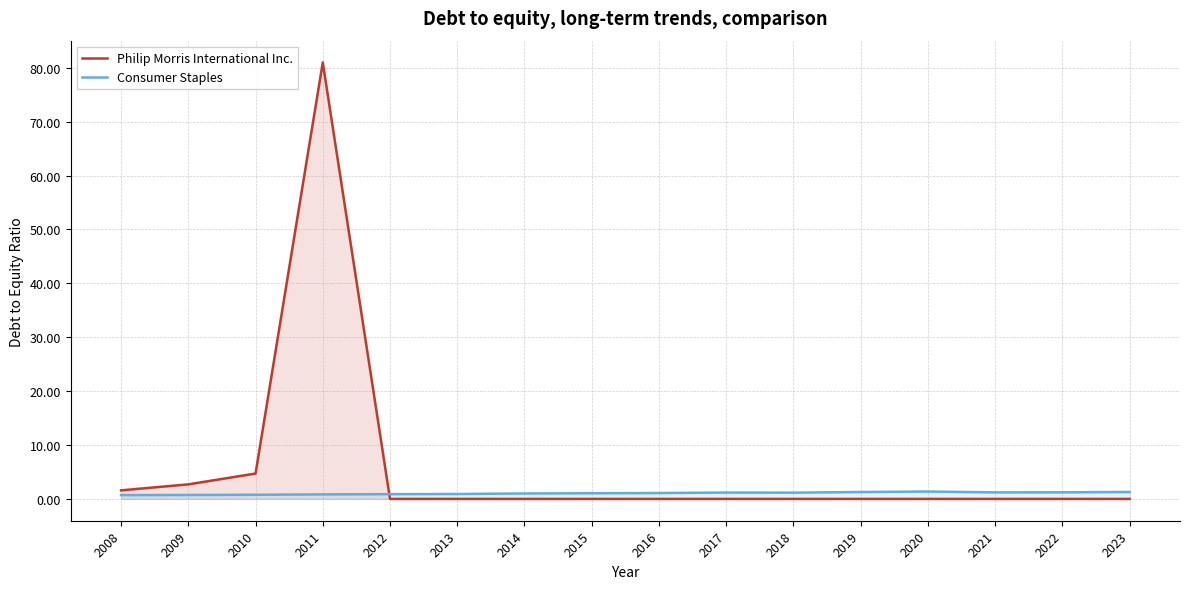

Which series has the largest total across all categories?

Philip Morris International Inc.